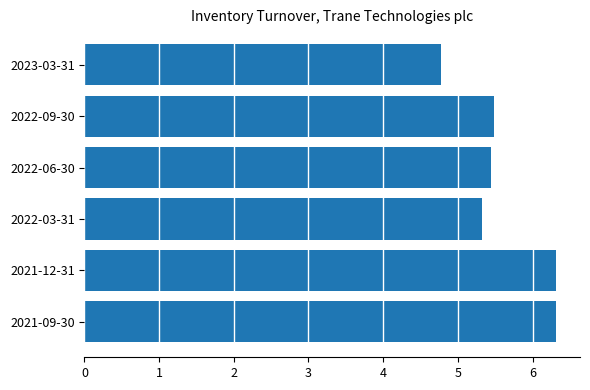

Is it true that the value at 2023-03-31 is 7.2?

False